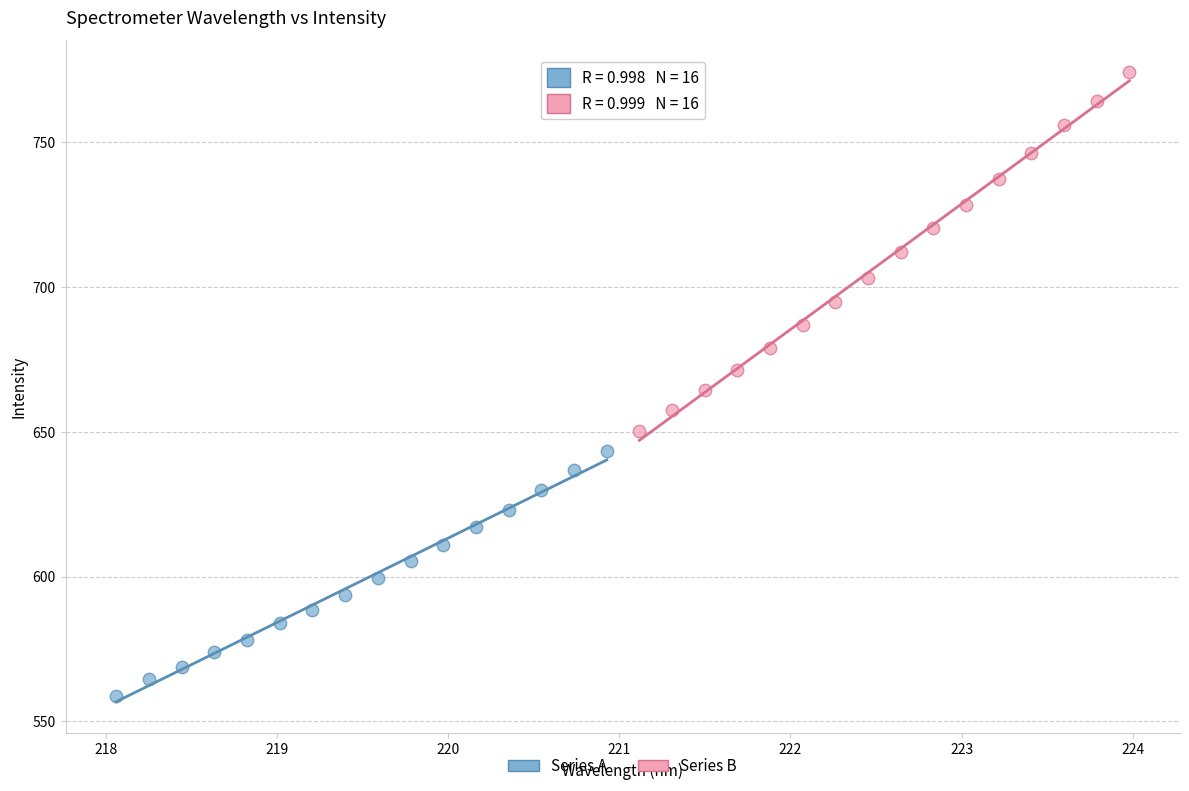

Which series has the widest spread of Y values?

Series B